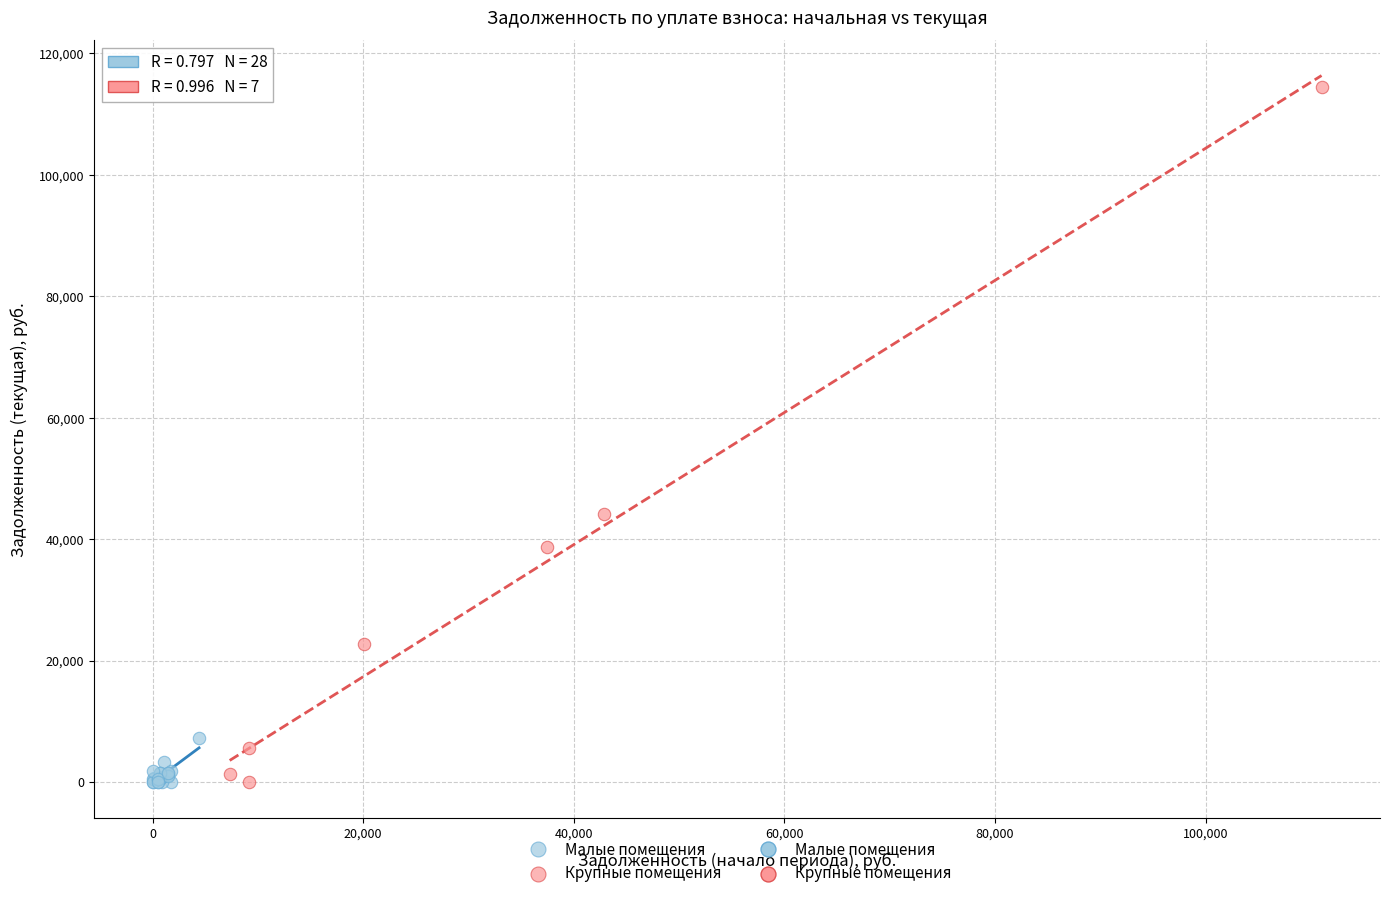

Which series has the largest Y range (max minus min)?

Крупные помещения